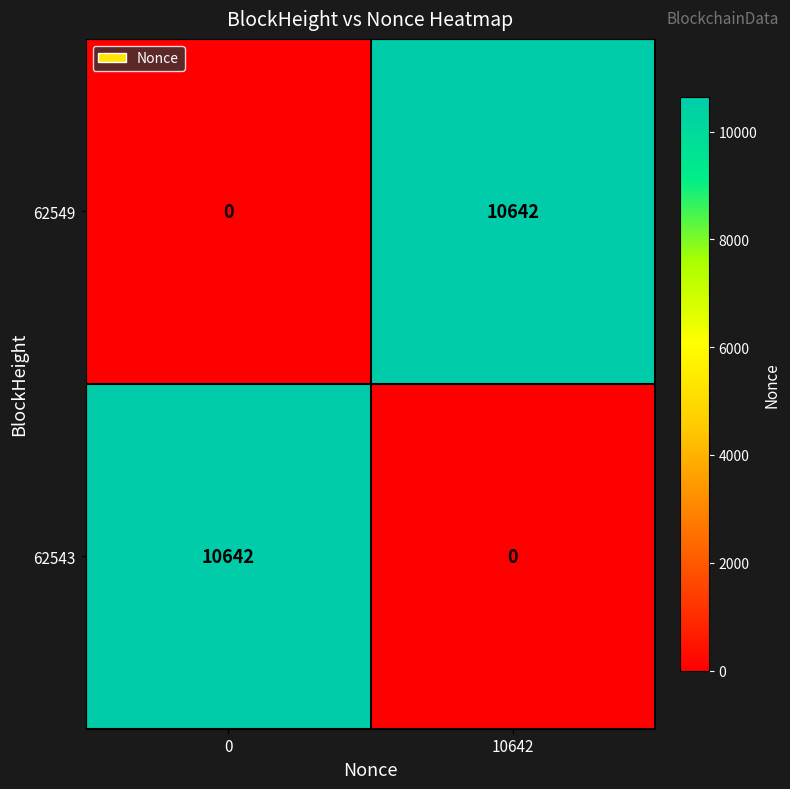

What is the difference between the highest and lowest values at 10642?

10642